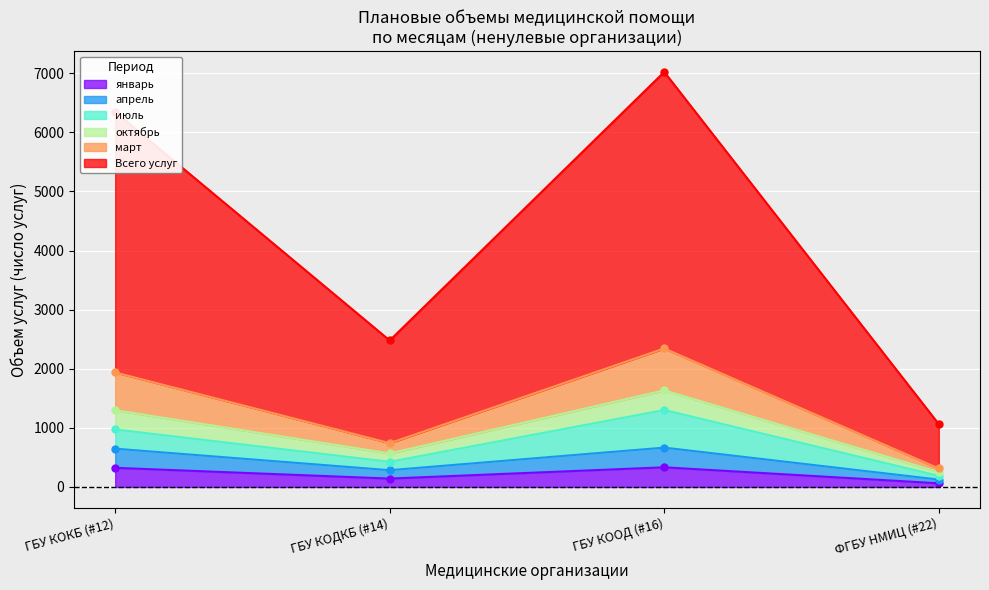

What is the highest value of the январь series?

333